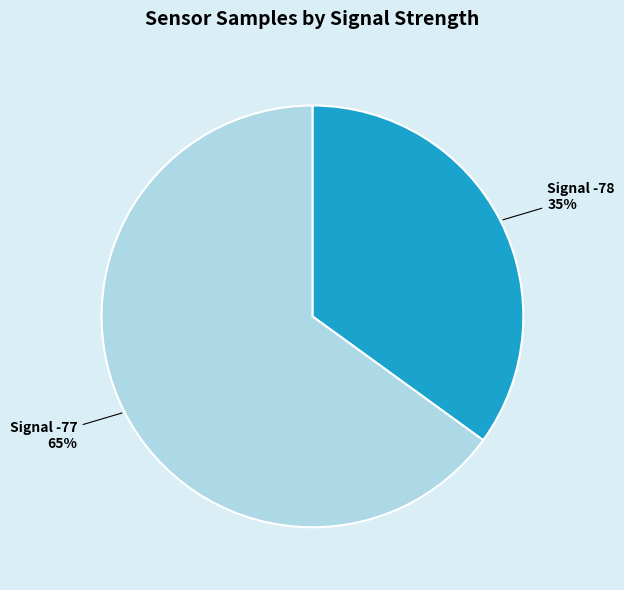

To the nearest percent, what is the average slice percentage?

50%